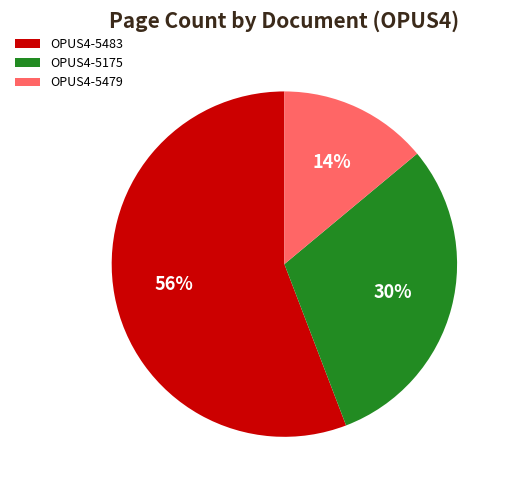

Rank the categories by value from lowest to highest.

OPUS4-5479, OPUS4-5175, OPUS4-5483